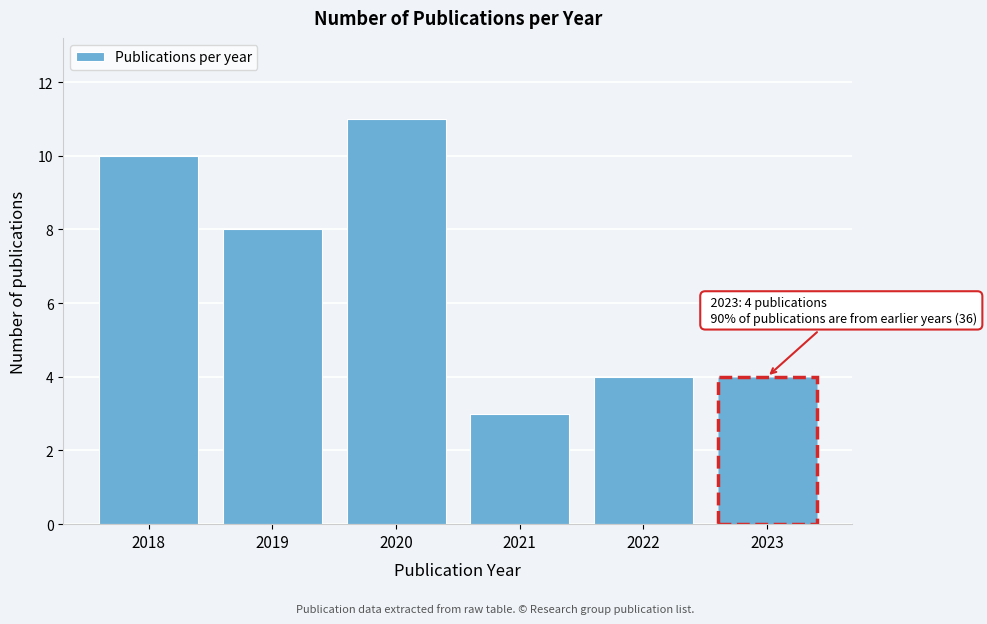

Reading left to right, list all the values displayed in this chart.

2018=10	2019=8	2020=11	2021=3	2022=4	2023=4